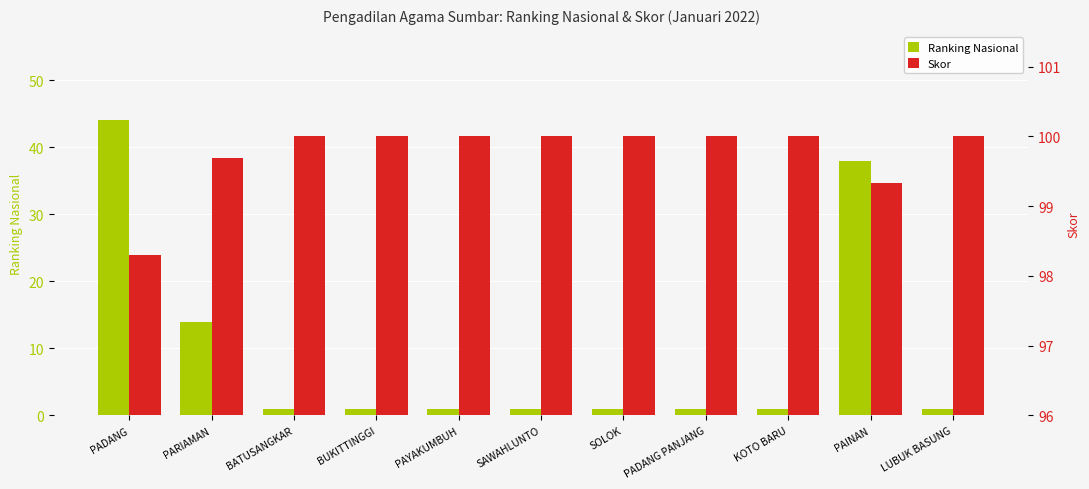

How many values in the Skor series are below 100?

3